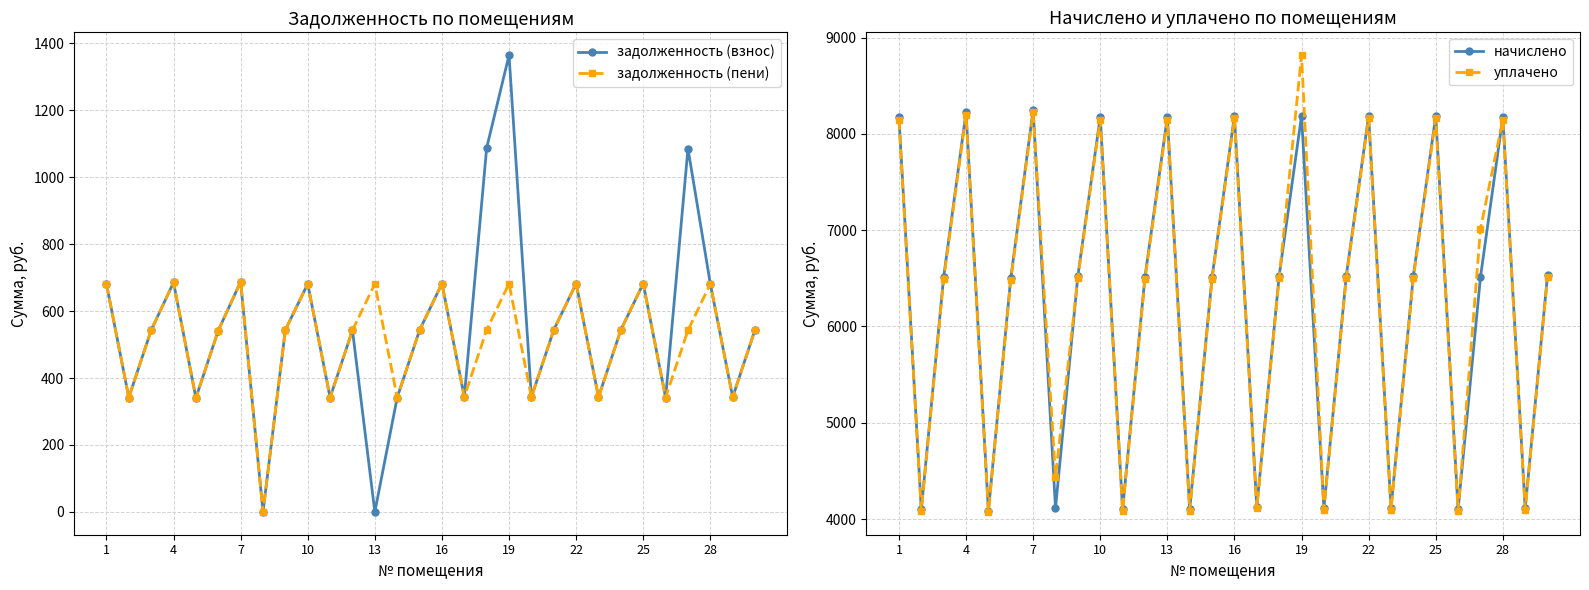

Does the chart have visible grid lines?

Yes